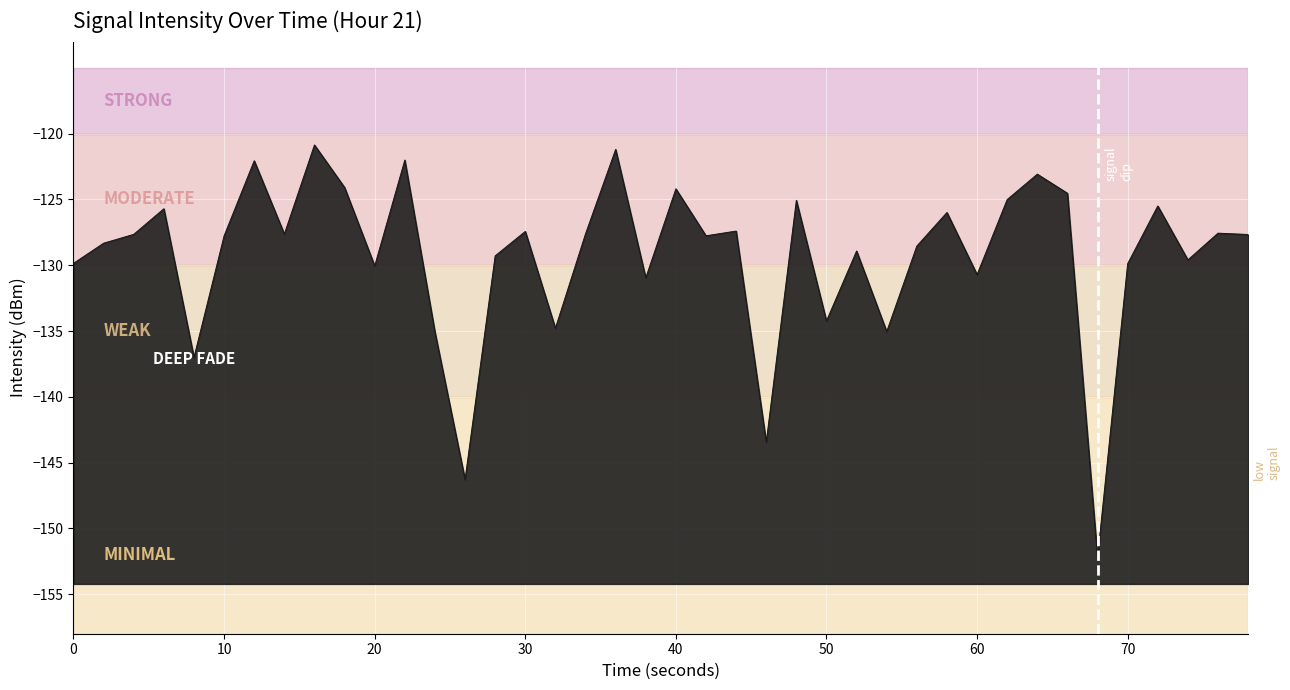

List the labels in order of value, smallest first.

34, 13, 23, 40, 12, 27, 16, 25, 19, 30, 10, 35, 0, 37, 14, 26, 28, 10, 50, 21, 39, 20, 70, 17, 38, 15, 22, 29, 30, 36, 24, 31, 33, 20, 9, 32, 60, 11, 18, 80